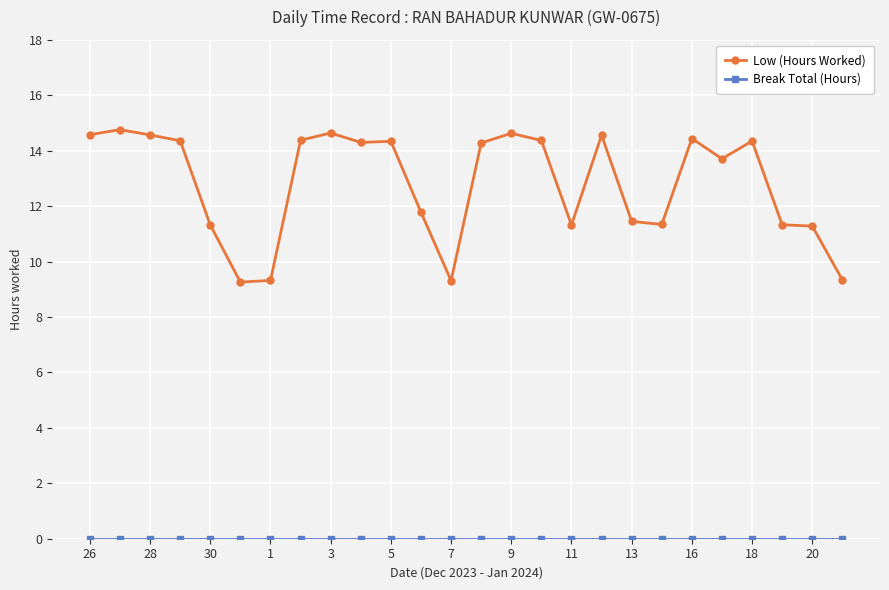

How many lines are shown in the chart?

2